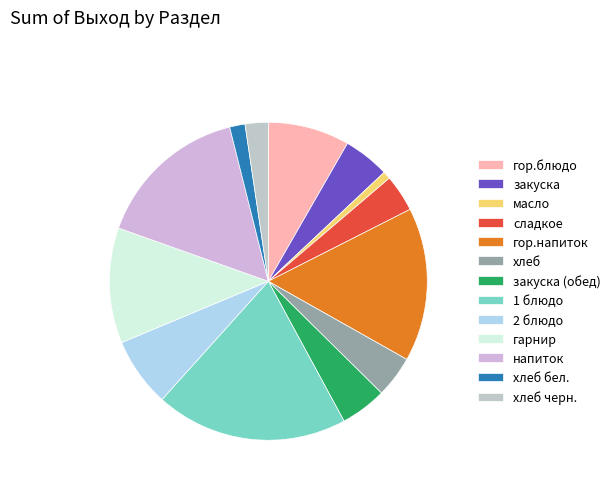

The гор.блюдо slice represents 3% of the pie. True or false?

False